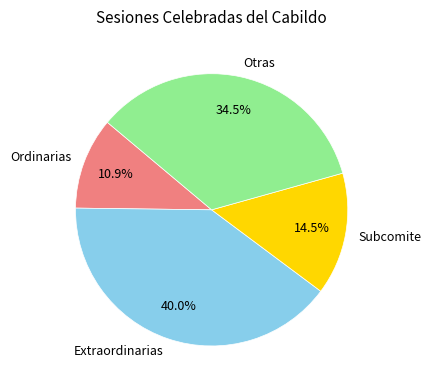

How many slices are in this pie chart?

4